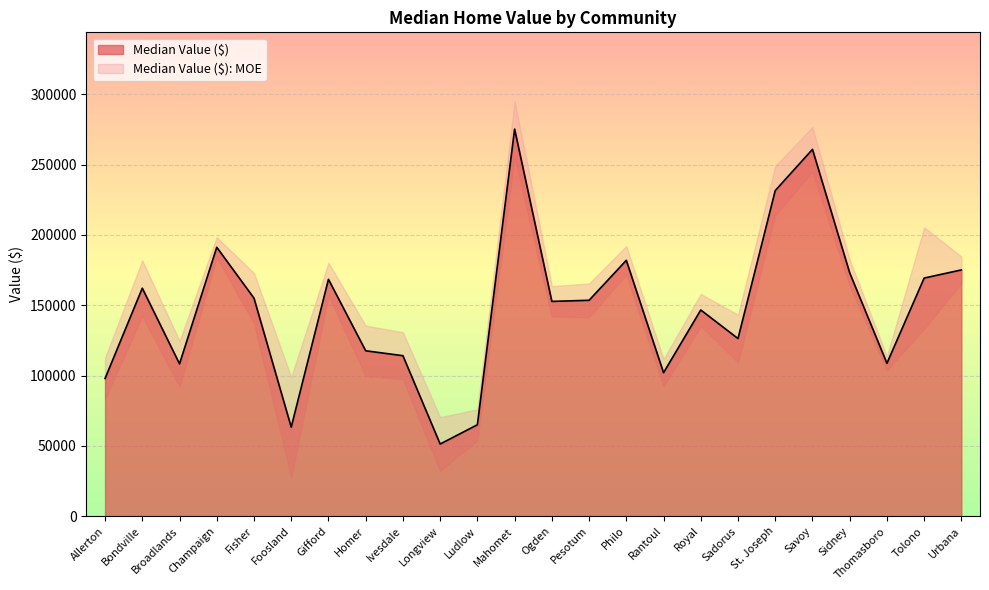

Where is the first local minimum?

Broadlands